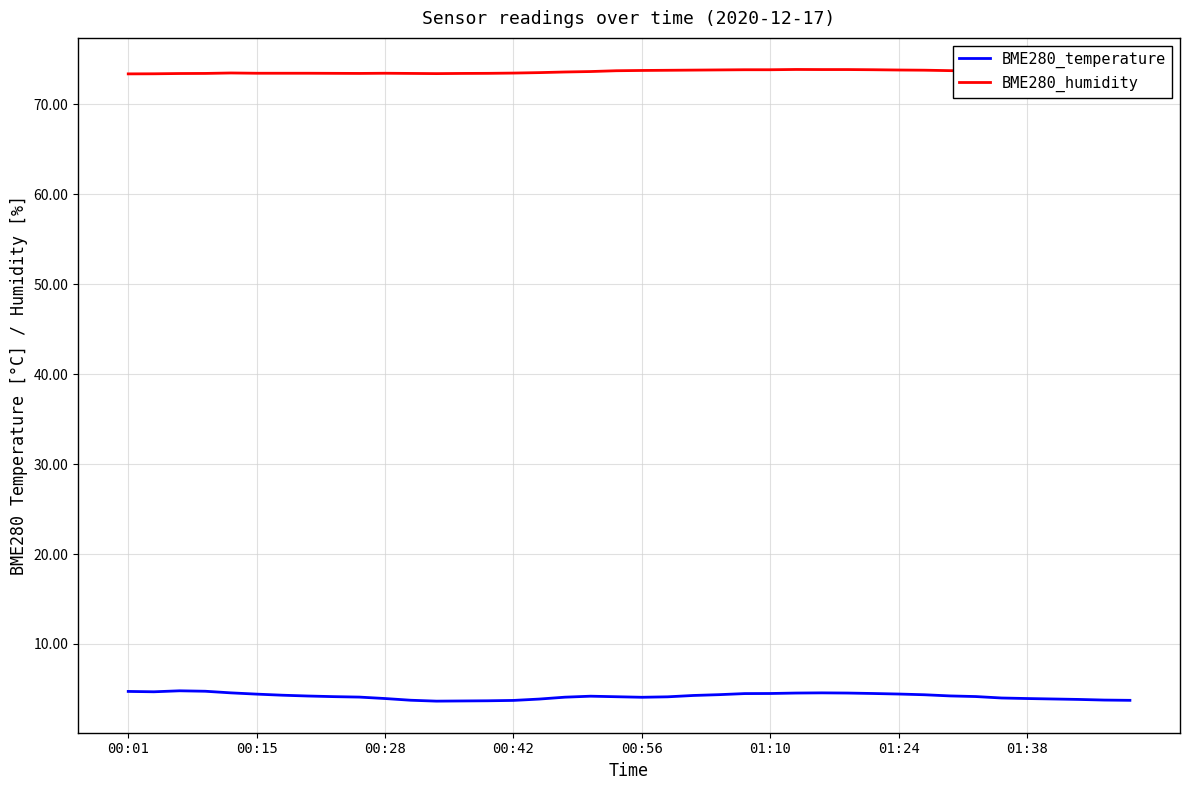

Which series has the widest spread of values?

BME280_temperature